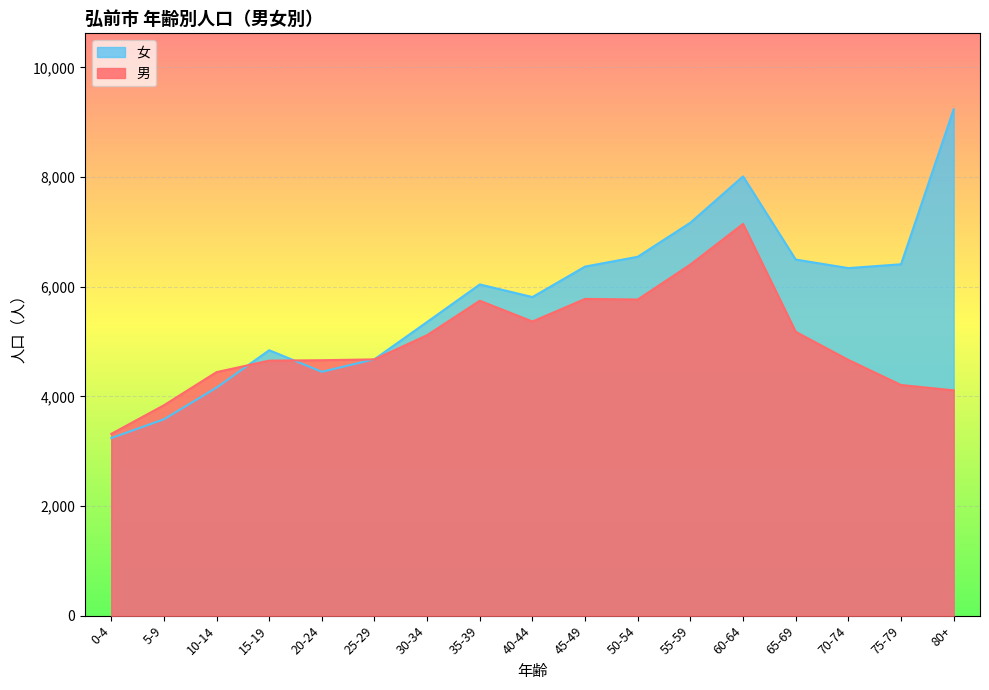

Rank the series at 60-64 from highest to lowest value.

女, 男